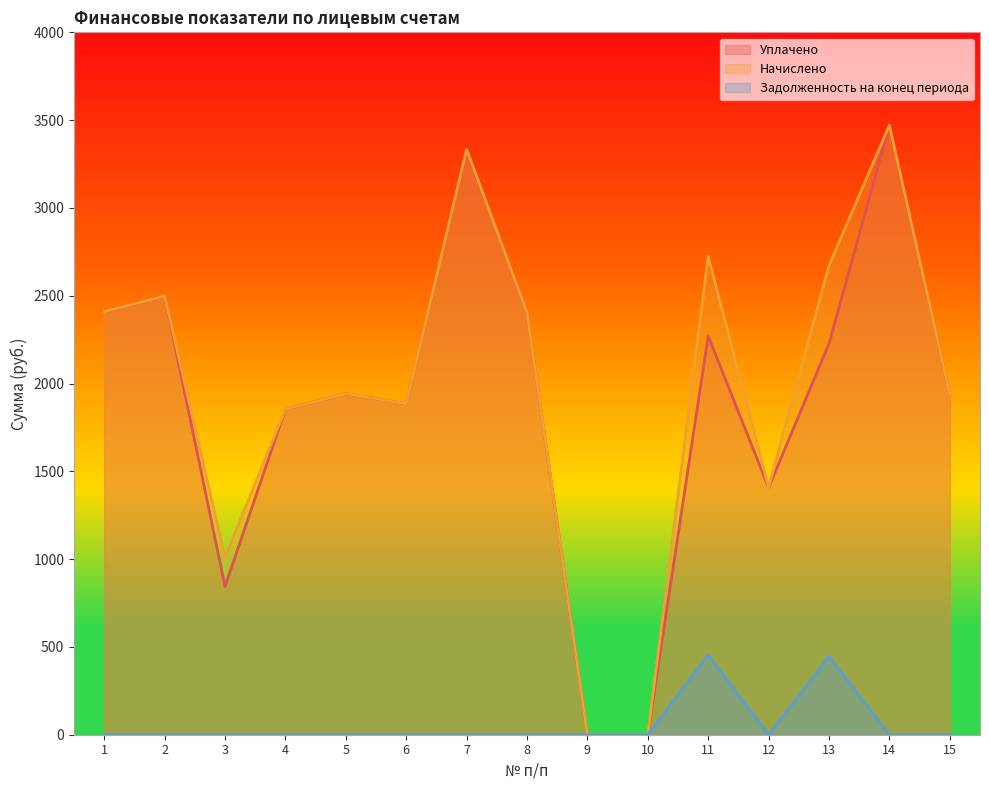

Which series has the largest range (max minus min)?

Уплачено